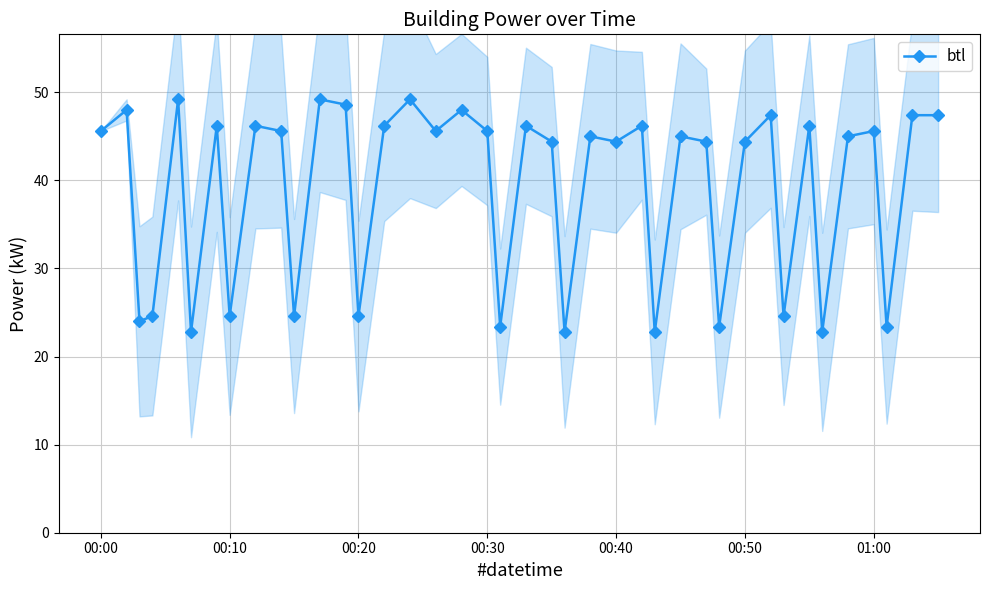

What is the smallest value displayed?

22.8